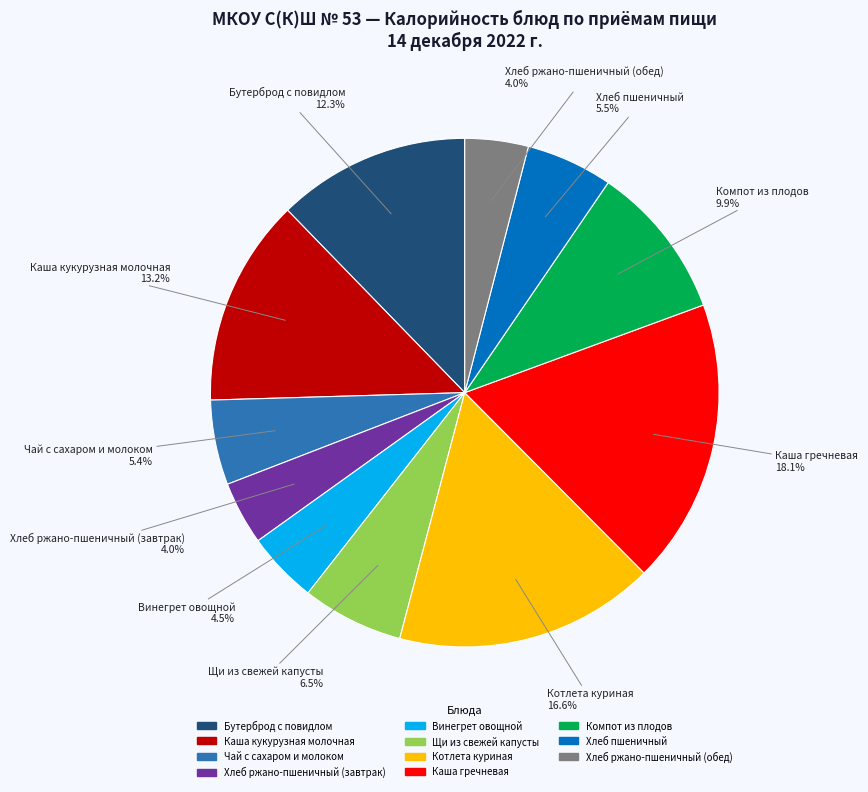

Combined, do Винегрет овощной and Чай с сахаром и молоком account for over 50%?

No